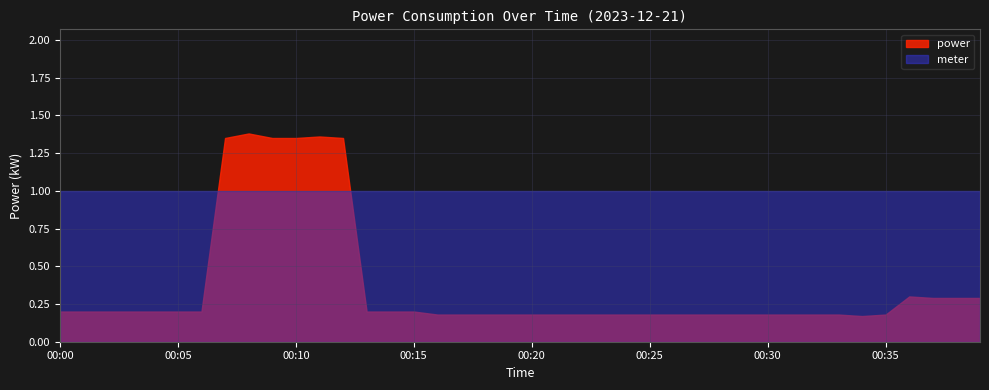

True or false: power and meter cross at least once.

True